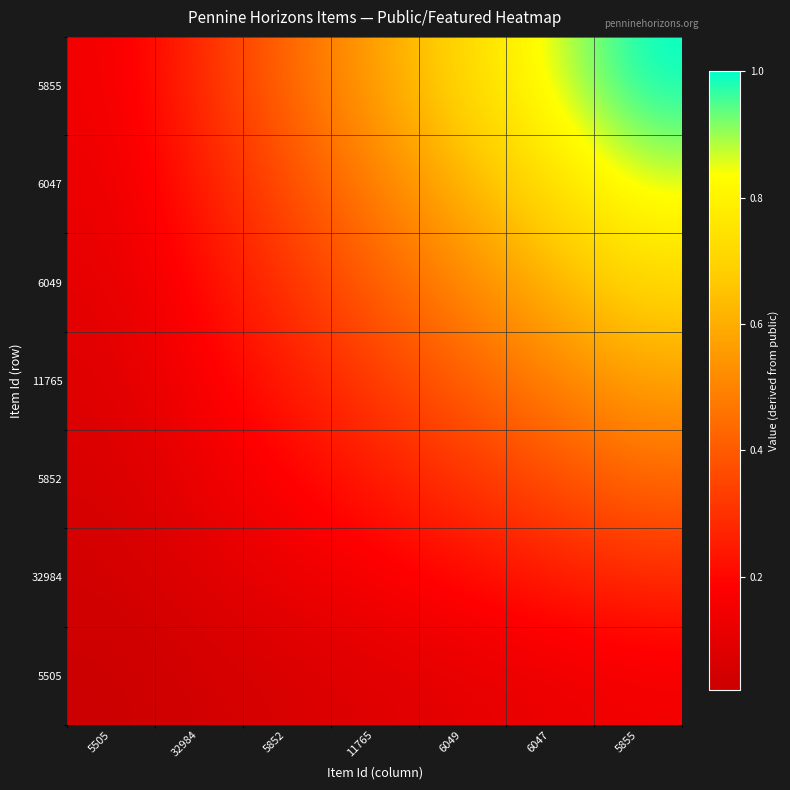

Between 32984 and 5855, which is larger?

5855